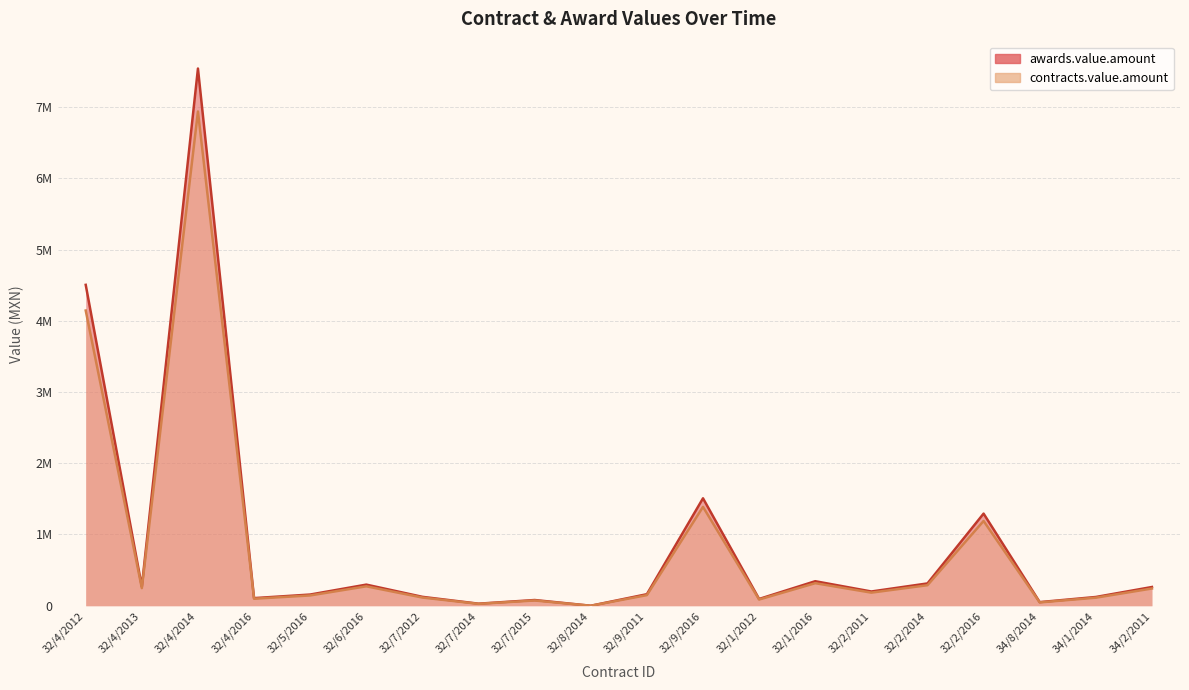

What is the sum of the contracts.value.amount values at 32/1/2012 and 32/7/2012?

202510.4